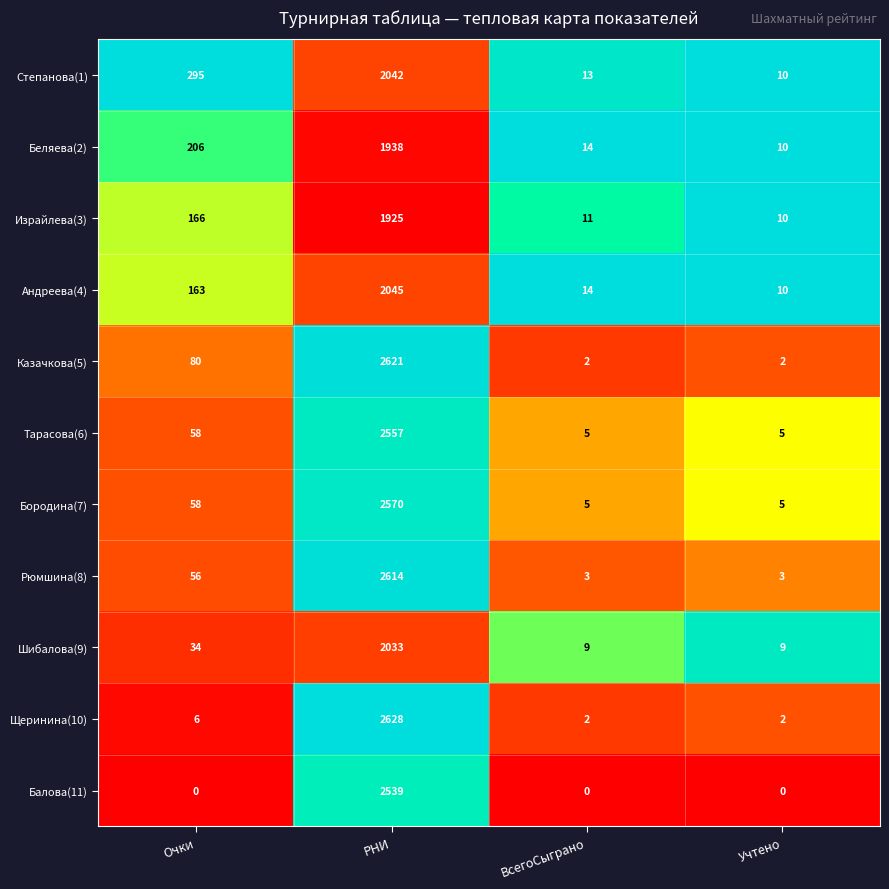

Rank the series by their maximum value, from highest to lowest.

Щеринина(10), Казачкова(5), Рюмшина(8), Бородина(7), Тарасова(6), Балова(11), Андреева(4), Степанова(1), Шибалова(9), Беляева(2), Израйлева(3)